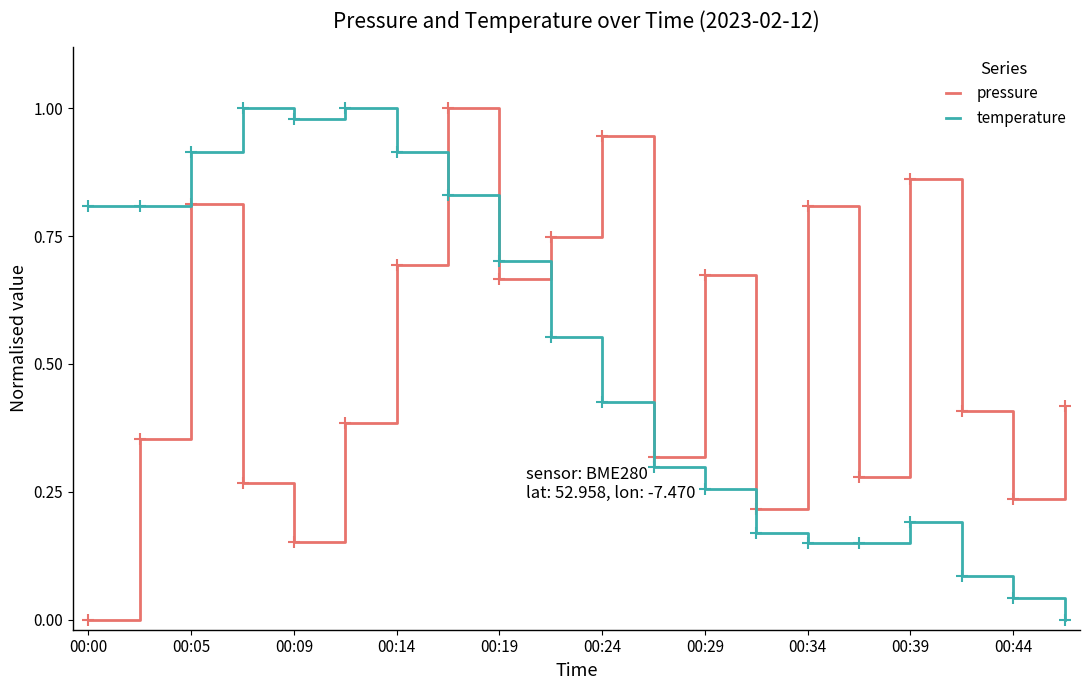

True or false: pressure and temperature intersect in this chart.

True